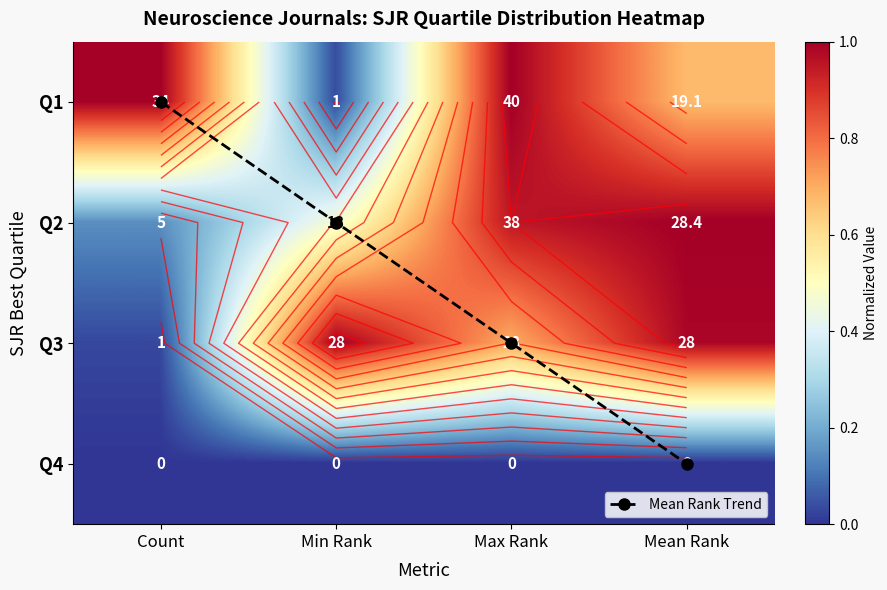

What is the average value of the Mean Rank Trend series?

1.5